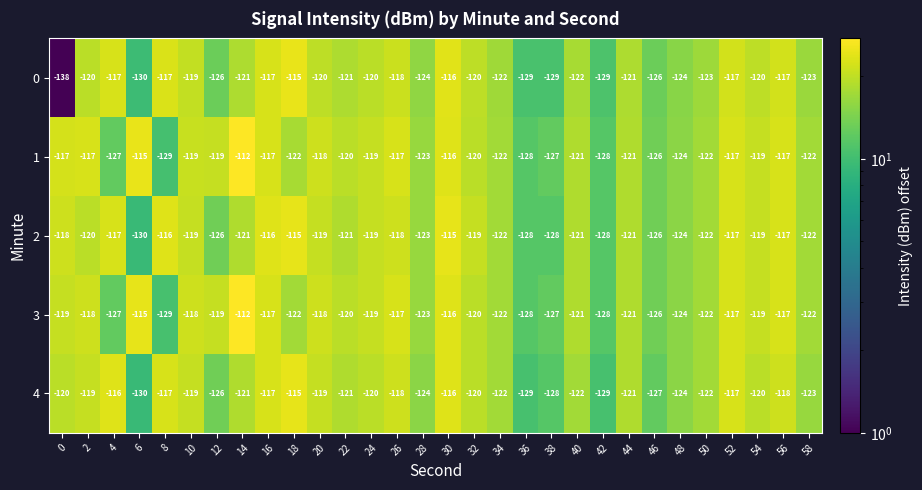

Is the value of 4 at 30 greater than the value of 2 at 0?

Yes